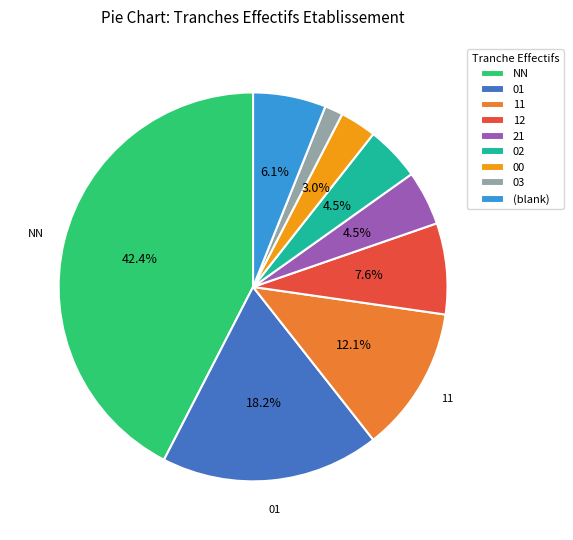

Between 02 and 01, which is larger?

01